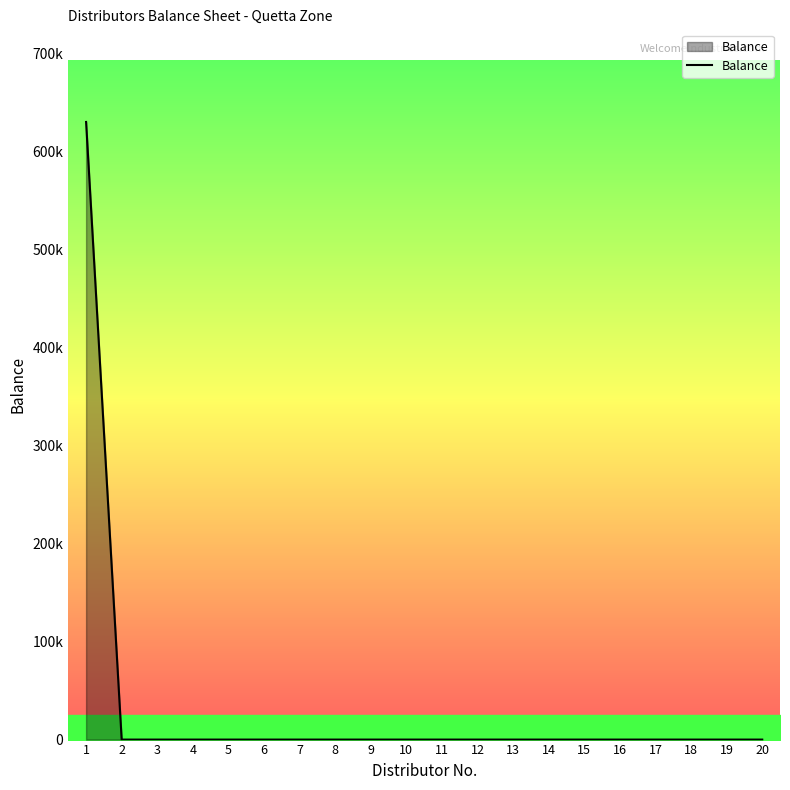

The chart shows a value of -245764 at 19. True or false?

False